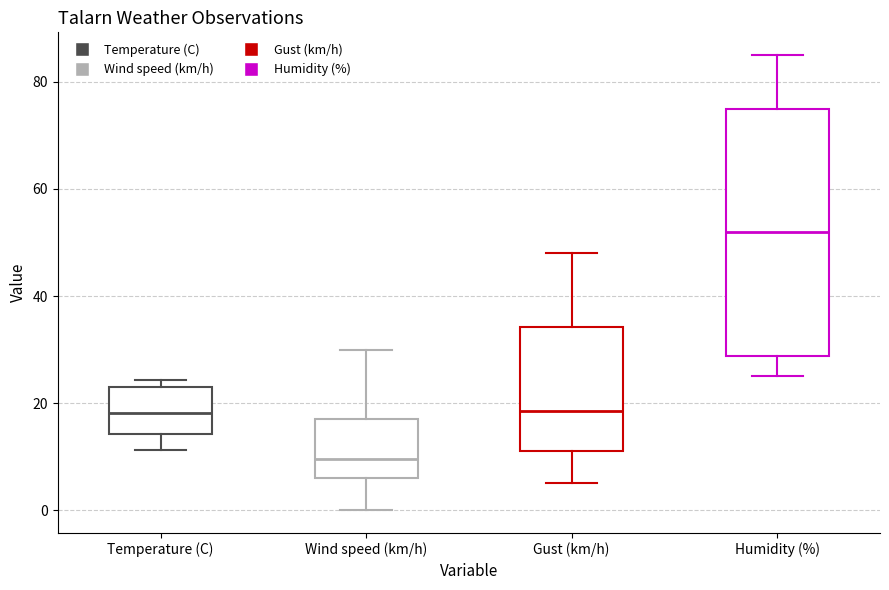

Reading left to right, read every box against the y-axis: the position of its median line, the range the box covers, and the ends of its whiskers. The values are not printed on the chart, so give them approximately, as read against the axis.

Temperature (C): median 18, box 14 to 24, whiskers 12 to 24 (just above the box's upper edge)
Wind speed (km/h): median 10, box 6 to 18, whiskers 0 to 30
Gust (km/h): median 18, box 12 to 34, whiskers 6 to 48
Humidity (%): median 52, box 28 to 76, whiskers 26 to 86